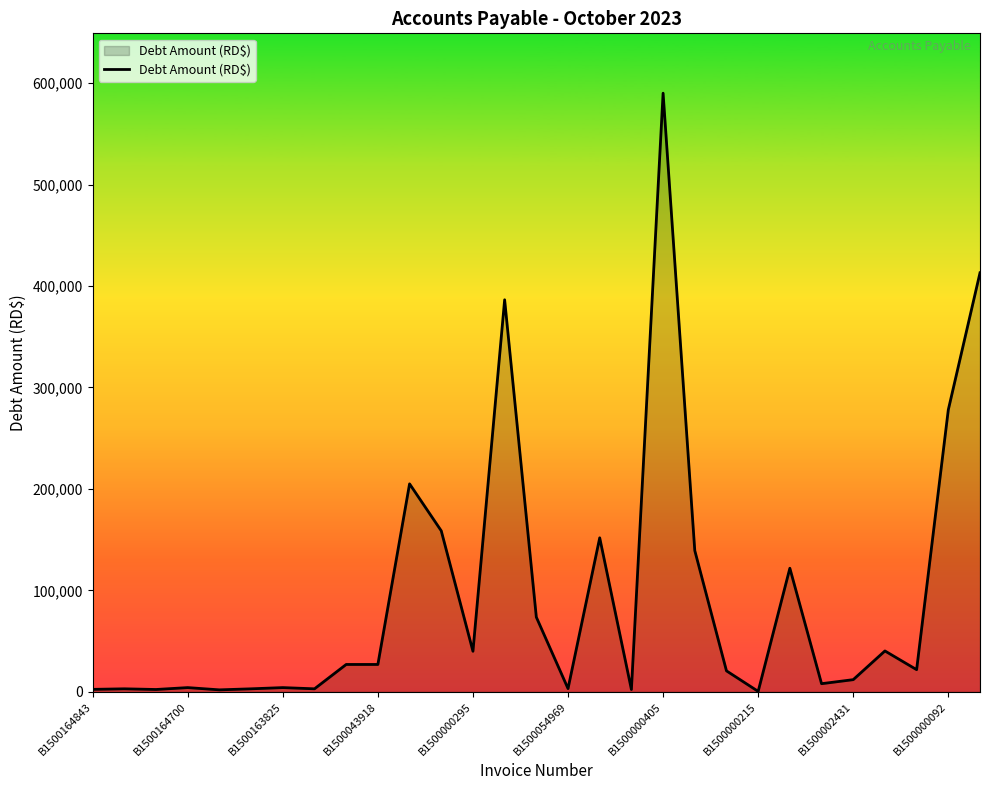

What is the maximum value shown in the chart?

590000.0